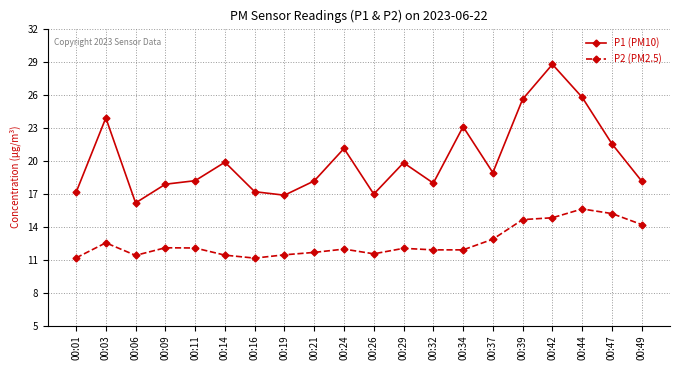

Which series has the widest spread of values?

P1 (PM10)